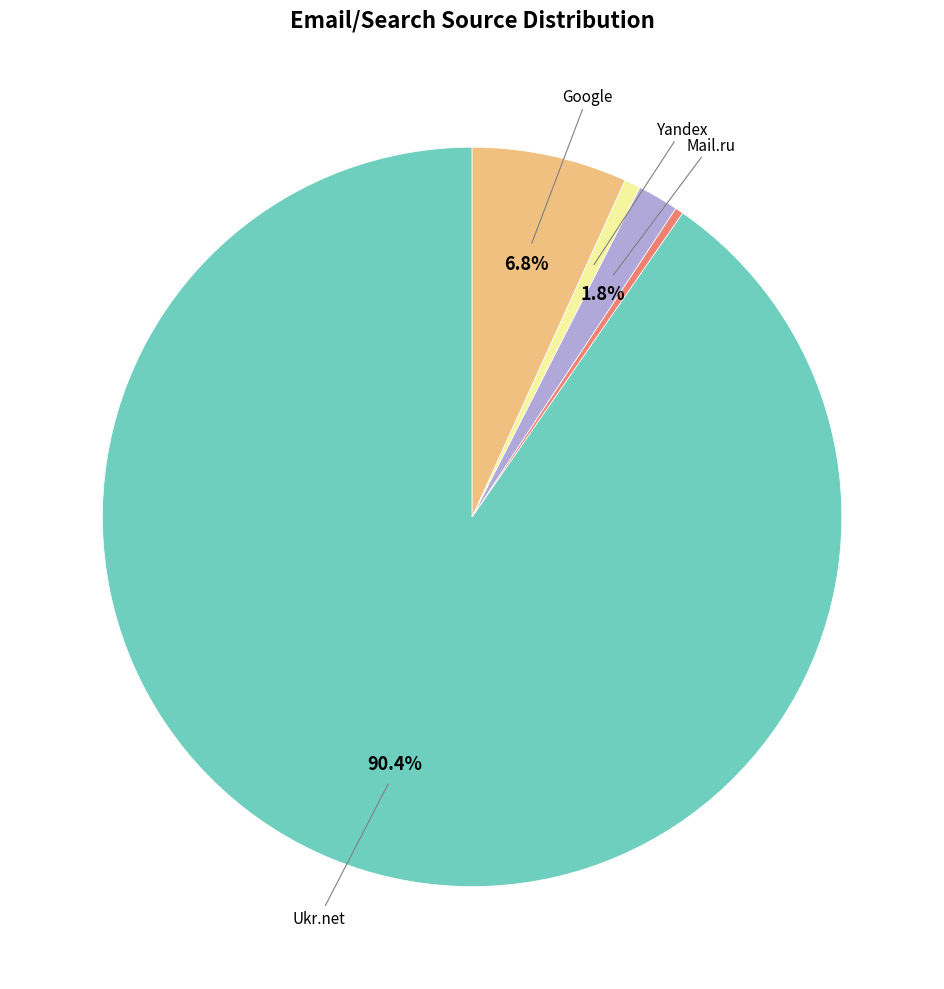

Is there any slice that represents more than half of the pie?

Yes